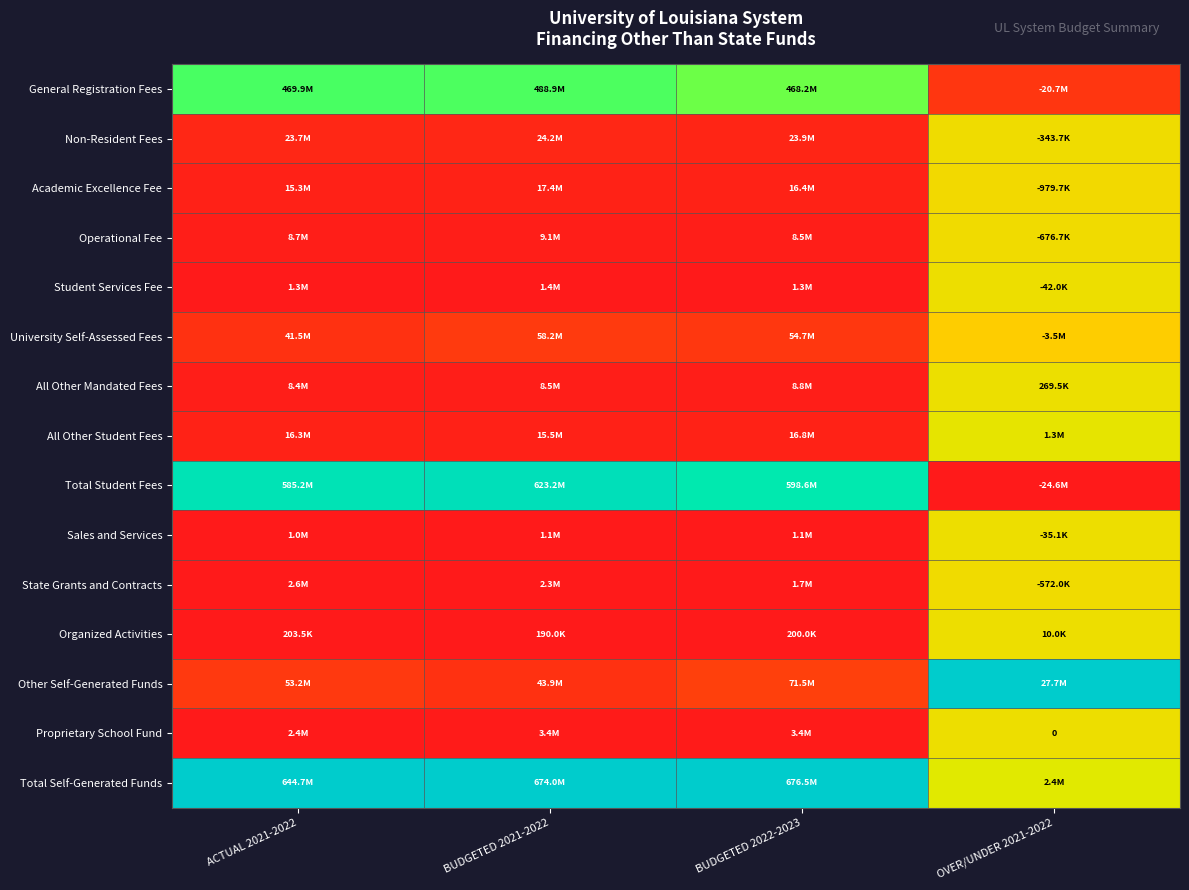

At how many categories does at least one series exceed 0?

4